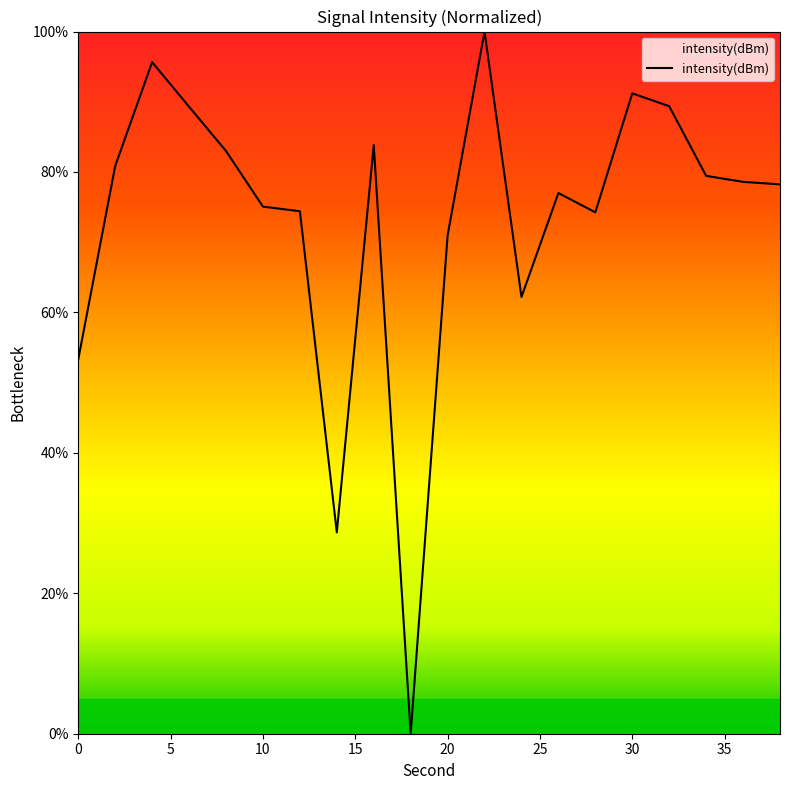

What is the greatest value displayed?

100.0